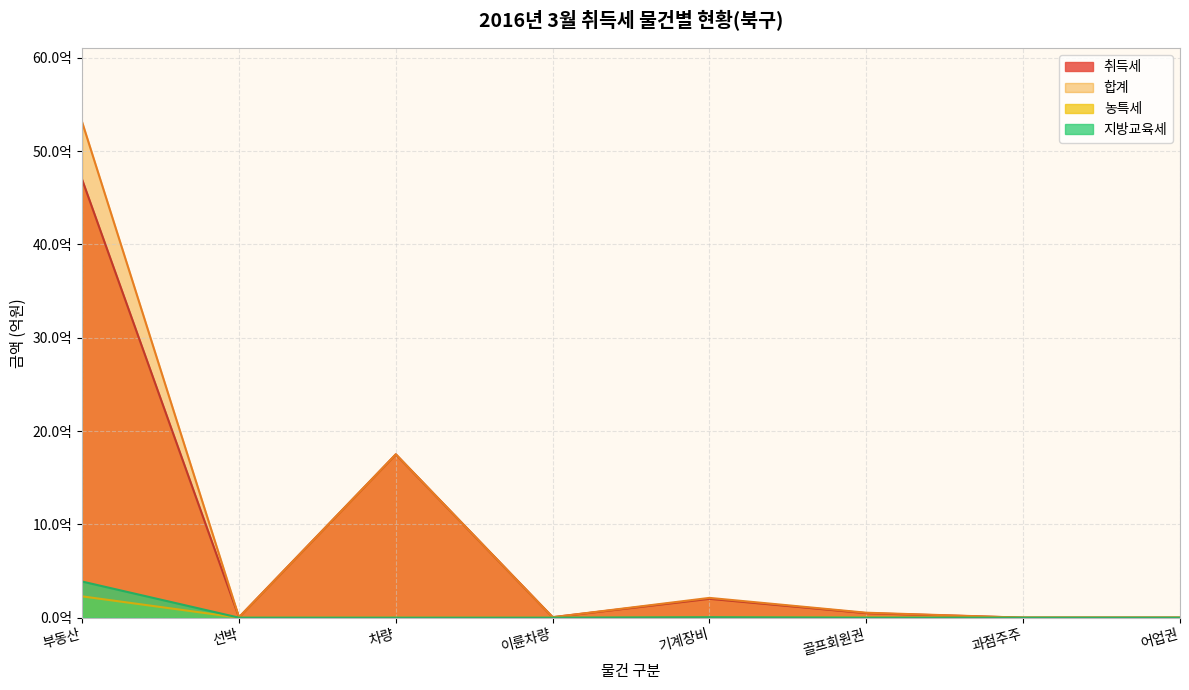

Which series has the widest spread of values?

합계